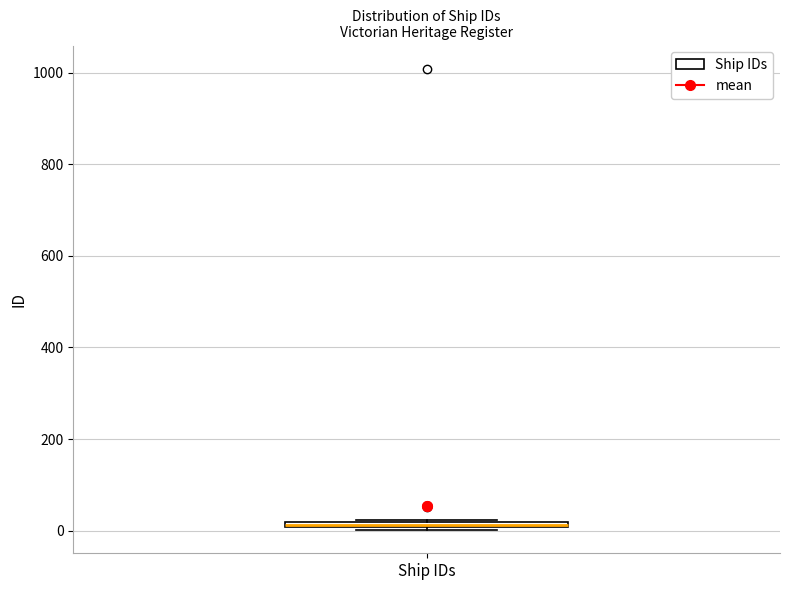

Where is the upper edge of the box for Ship IDs on the y-axis? The values are not printed on the chart, so give them approximately, as read against the axis.

20